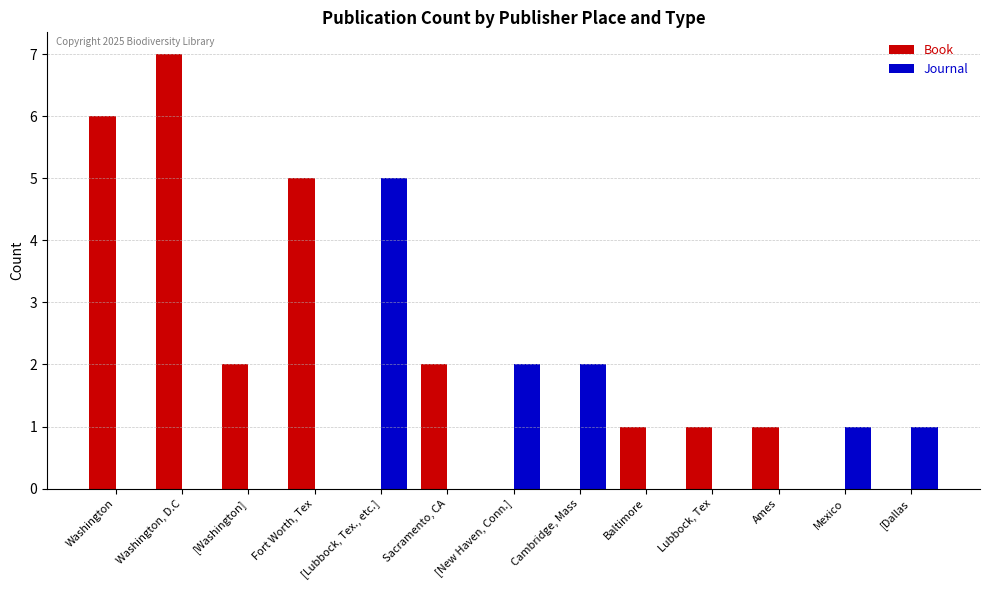

What is the sum of all Journal values?

11